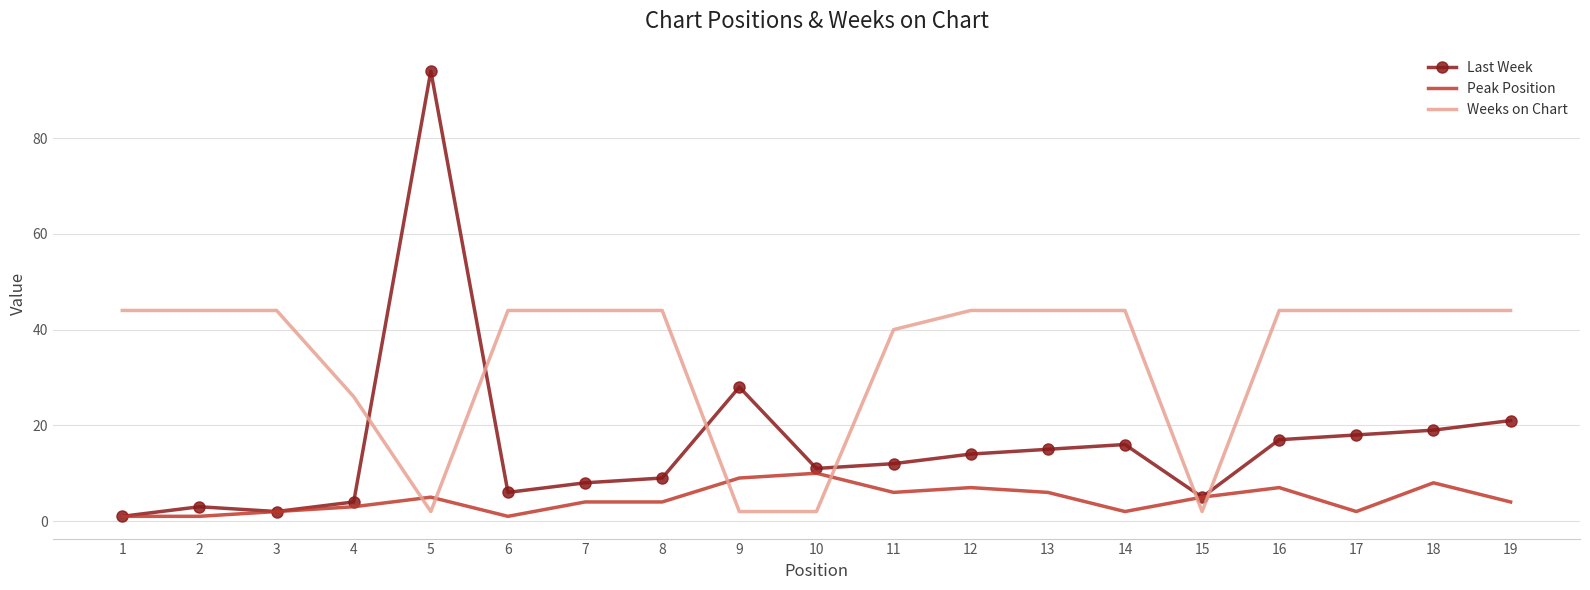

True or false: Weeks on Chart has a value of 13 at 2.

False